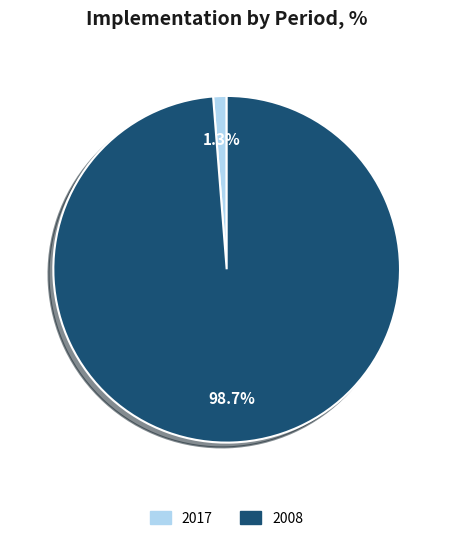

Is it true that 2008 is 84% of the pie?

False